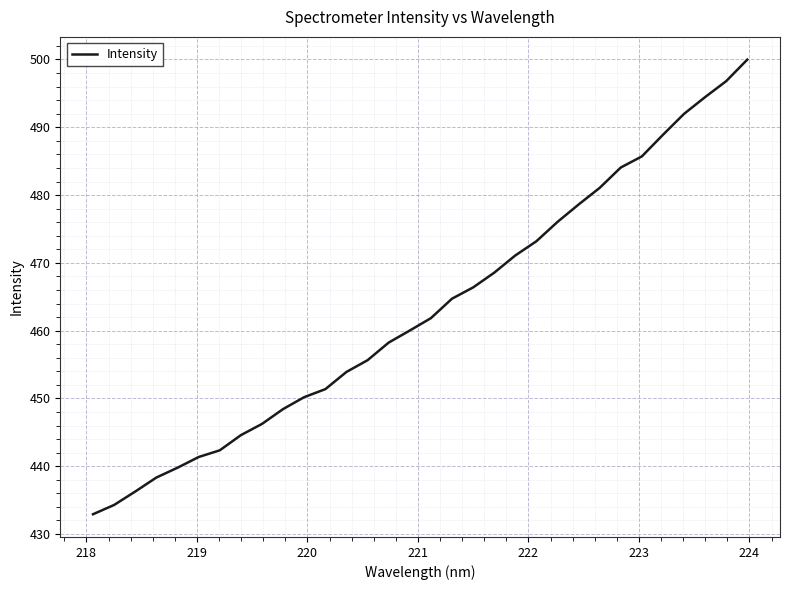

Reading left to right, transcribe all the data shown in this chart.

432.9	434.3	436.3	438.3	439.8	441.4	442.3	444.6	446.2	448.4	450.2	451.4	453.9	455.6	458.2	460.0	461.8	464.7	466.4	468.5	471.1	473.2	476.0	478.6	481.1	484.1	485.7	488.9	492.0	494.5	496.8	500.0